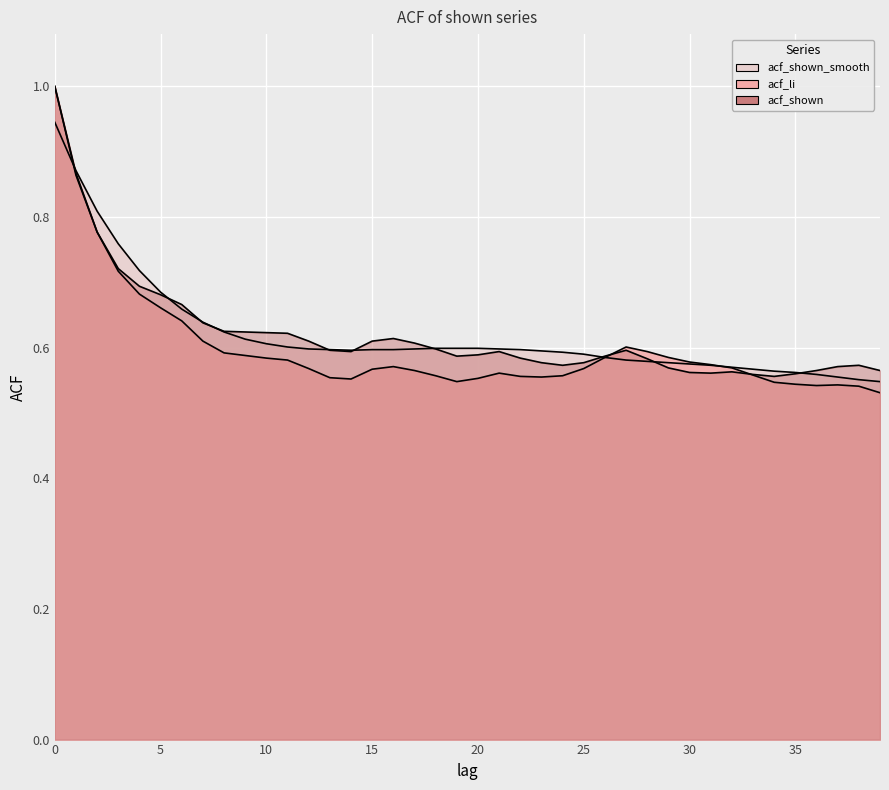

At which category does acf_shown reach its first local valley?

14